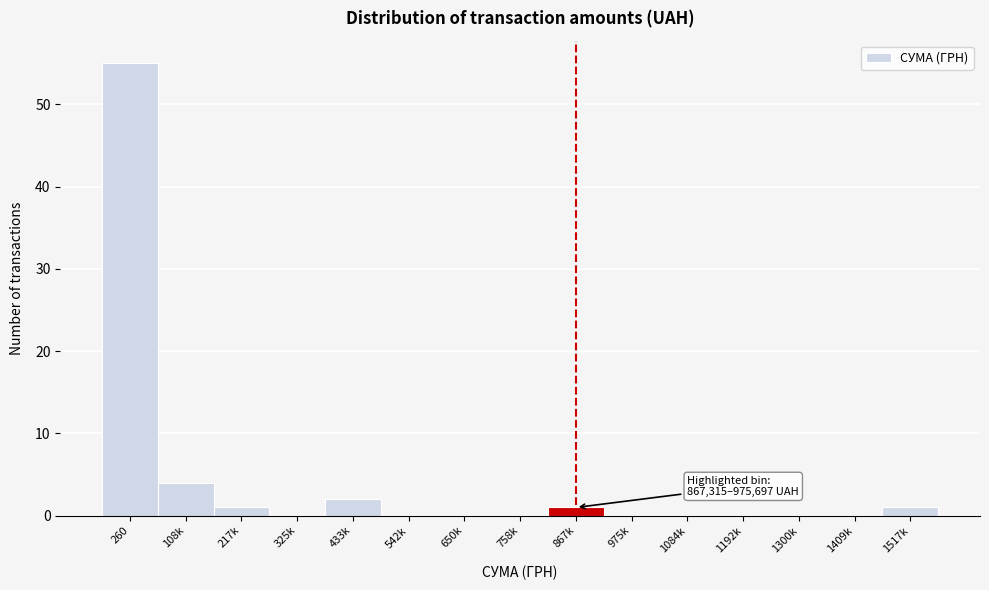

Reading left to right, list all the values displayed in this chart.

260=55	108k=4	217k=1	325k=0	433k=2	542k=0	650k=0	758k=0	867k=1	975k=0	1084k=0	1192k=0	1300k=0	1409k=0	1517k=1